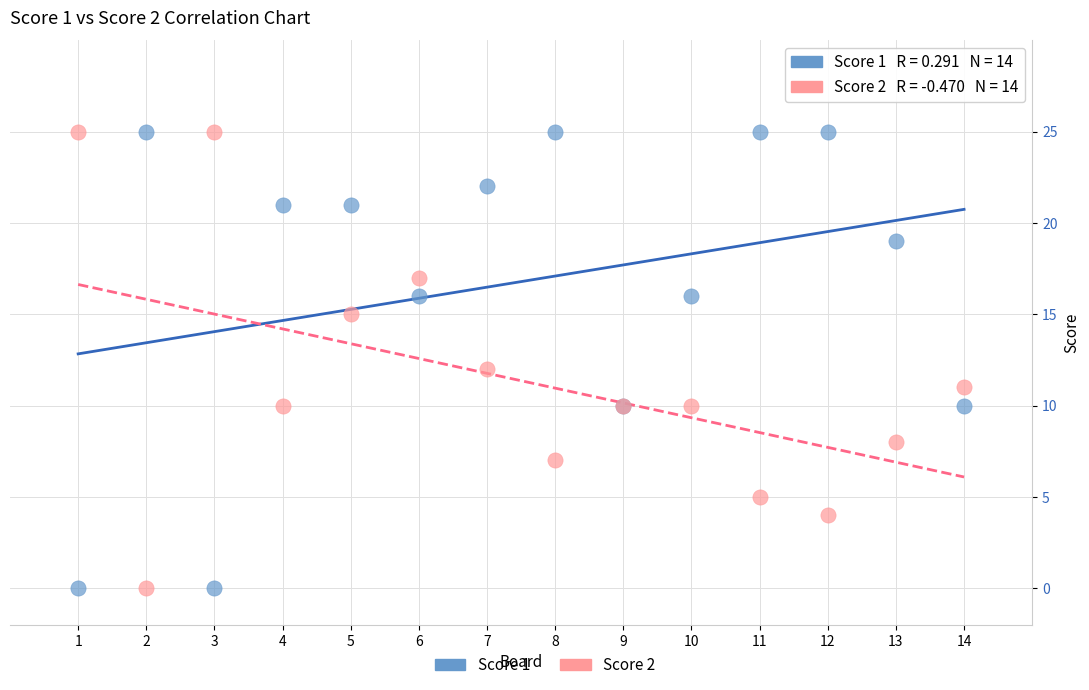

What is the X range (max minus min) for the scatter plot?

13